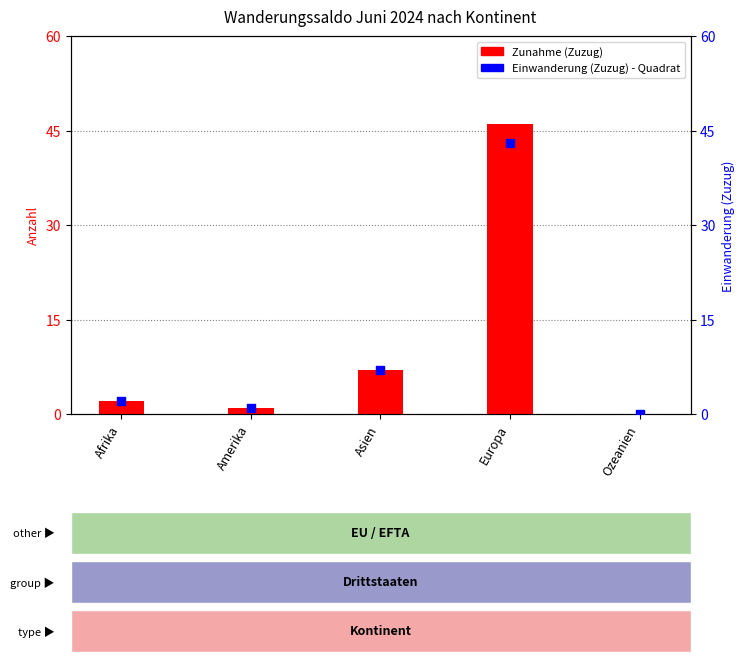

Is the value of Einwanderung (Zuzug) at Asien greater than the value of Zunahme at Afrika?

Yes